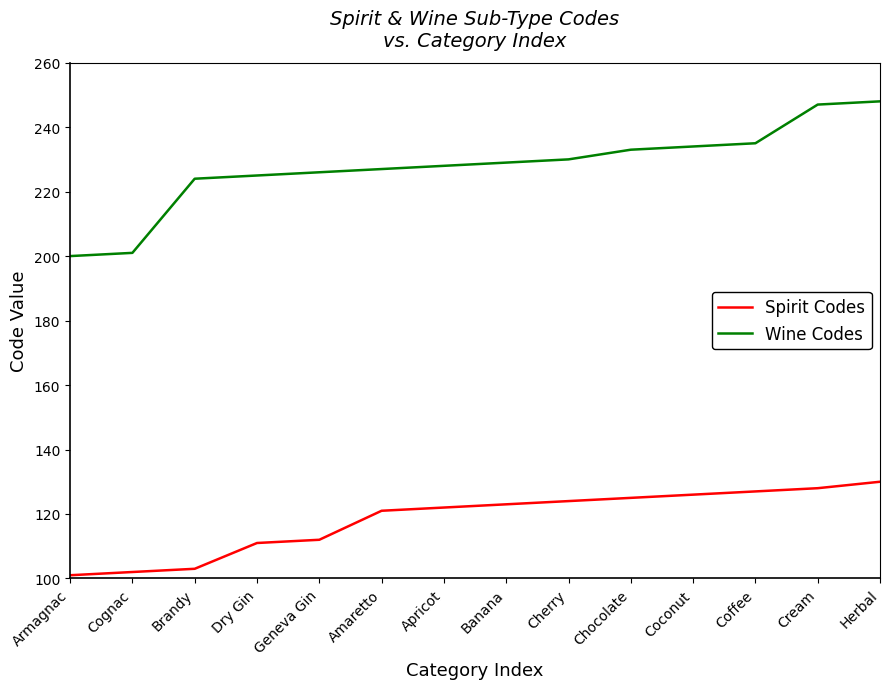

List the series in order of their peak value, lowest first.

Spirit Codes, Wine Codes